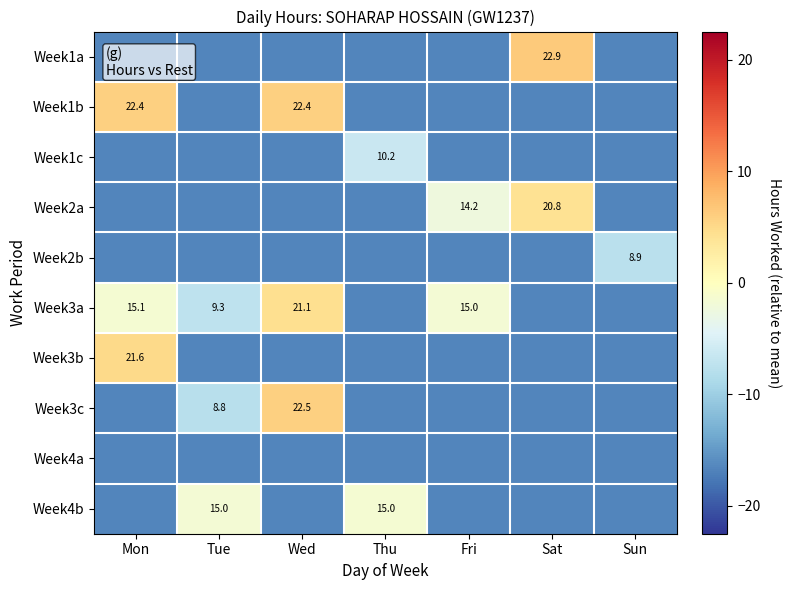

At which category is the sum across all series the highest?

Wed